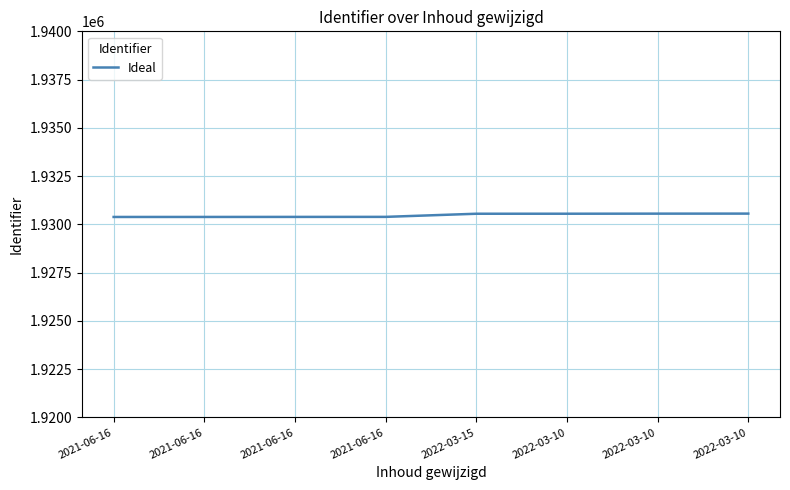

What is the ratio of the value at 2021-06-16 to the value at 2021-06-16?

1.0